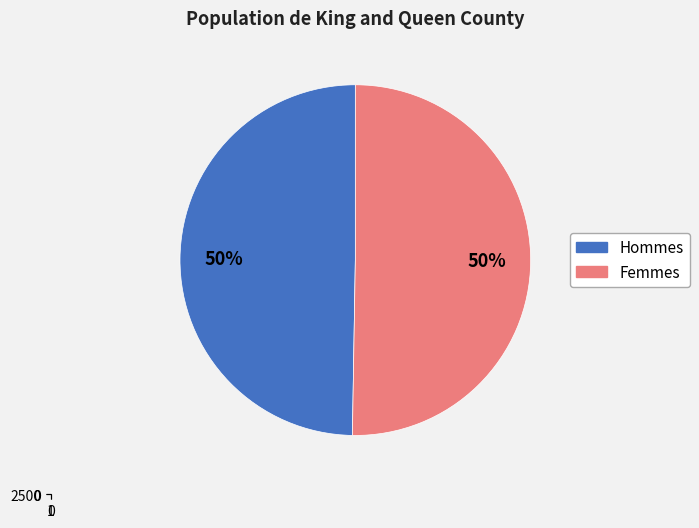

To the nearest percent, what portion does Female represent?

50%